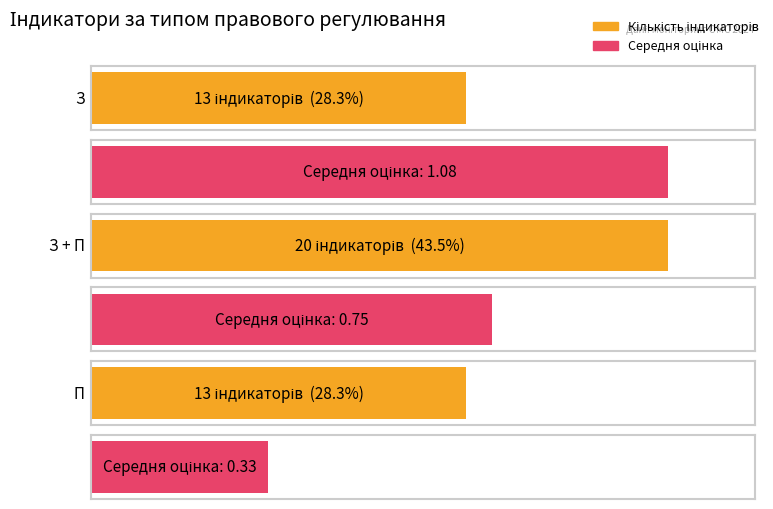

Is it true that Кількість індикаторів equals 13.0 at З?

True